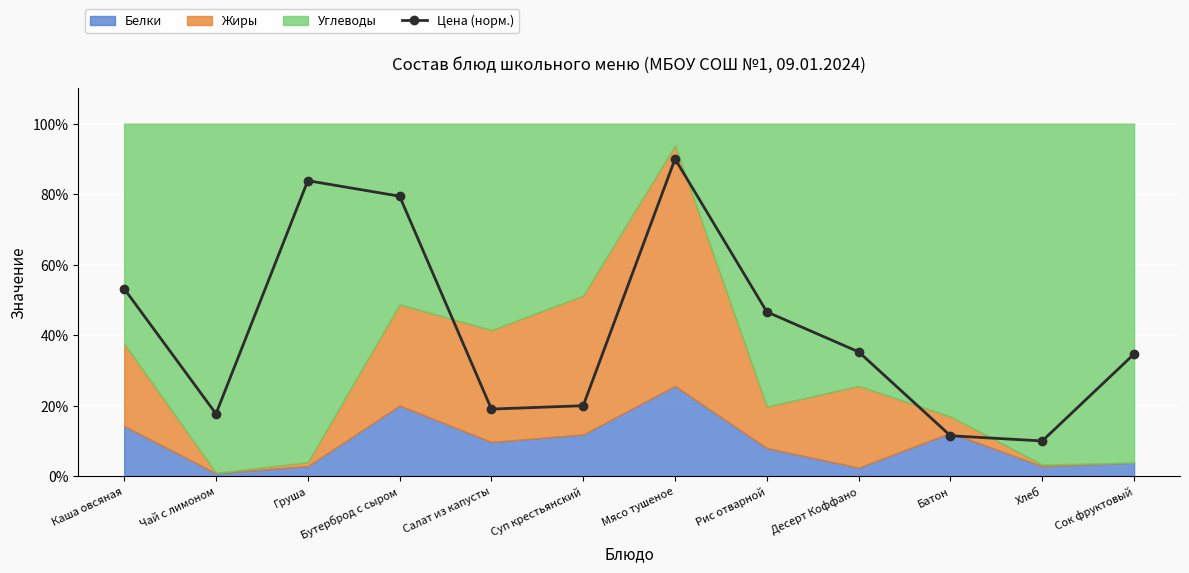

Rank the categories by value from highest to lowest.

Мясо тушеное, Груша, Бутерброд с сыром, Каша овсяная, Рис отварной, Десерт Коффано, Сок фруктовый, Суп крестьянский, Салат из капусты, Чай с лимоном, Батон, Хлеб